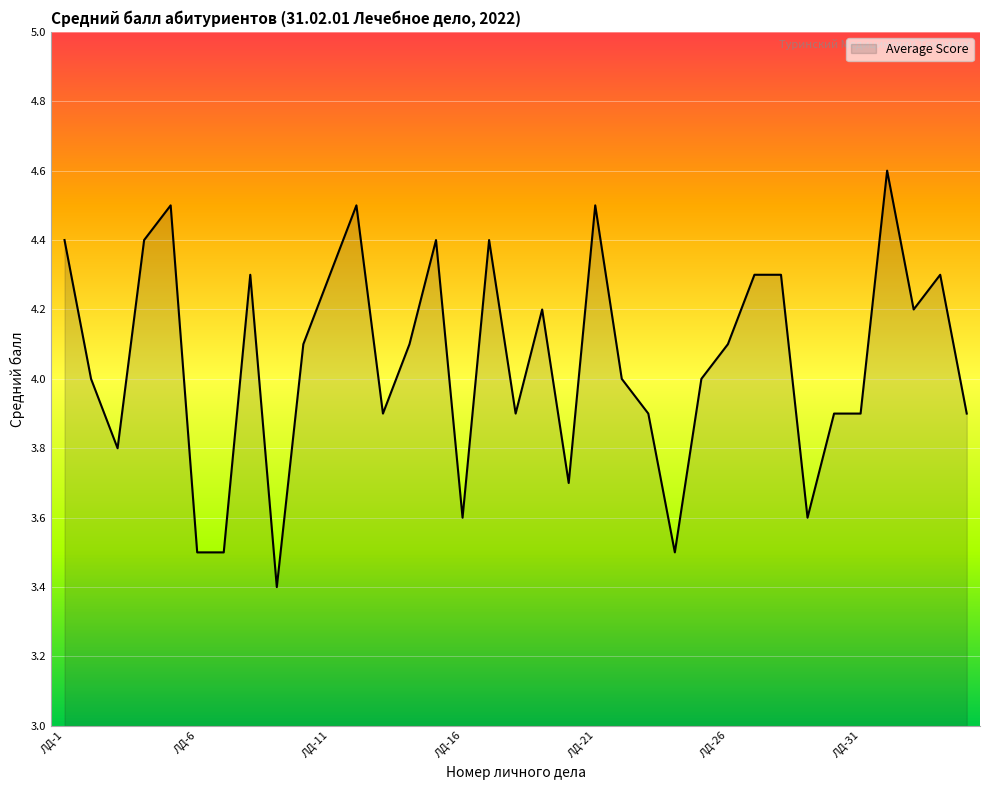

What is the maximum value shown in the chart?

4.6